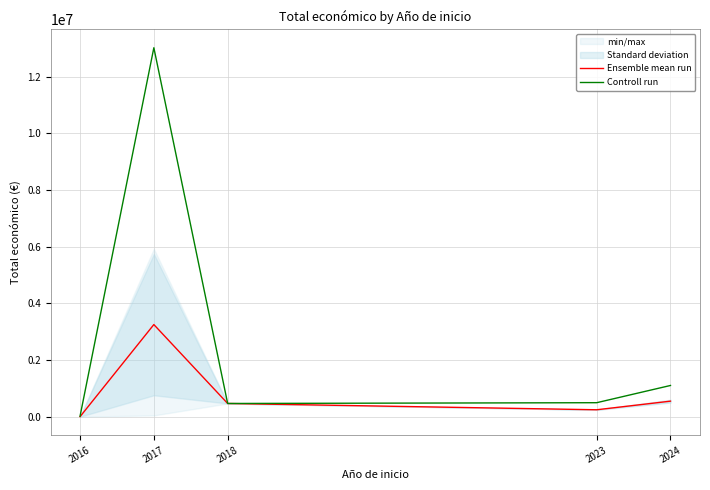

True or false: Ensemble mean run and Controll run intersect in this chart.

False